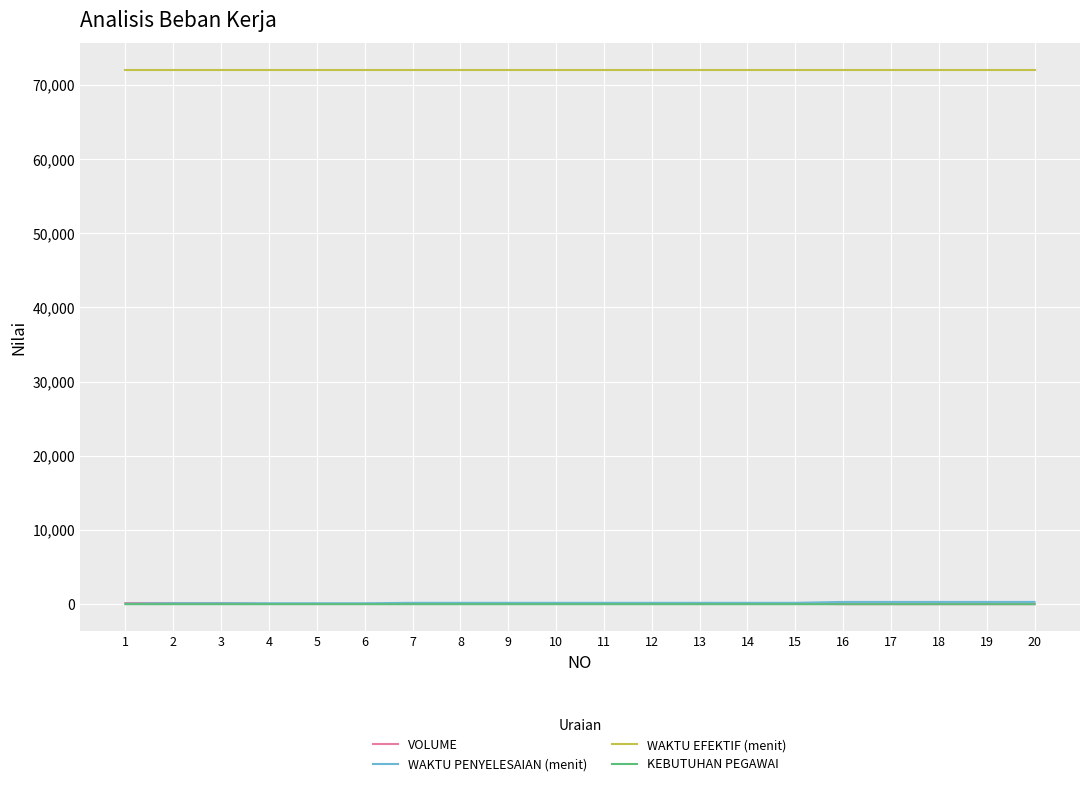

What is the highest value of the WAKTU PENYELESAIAN (menit) series?

300.0